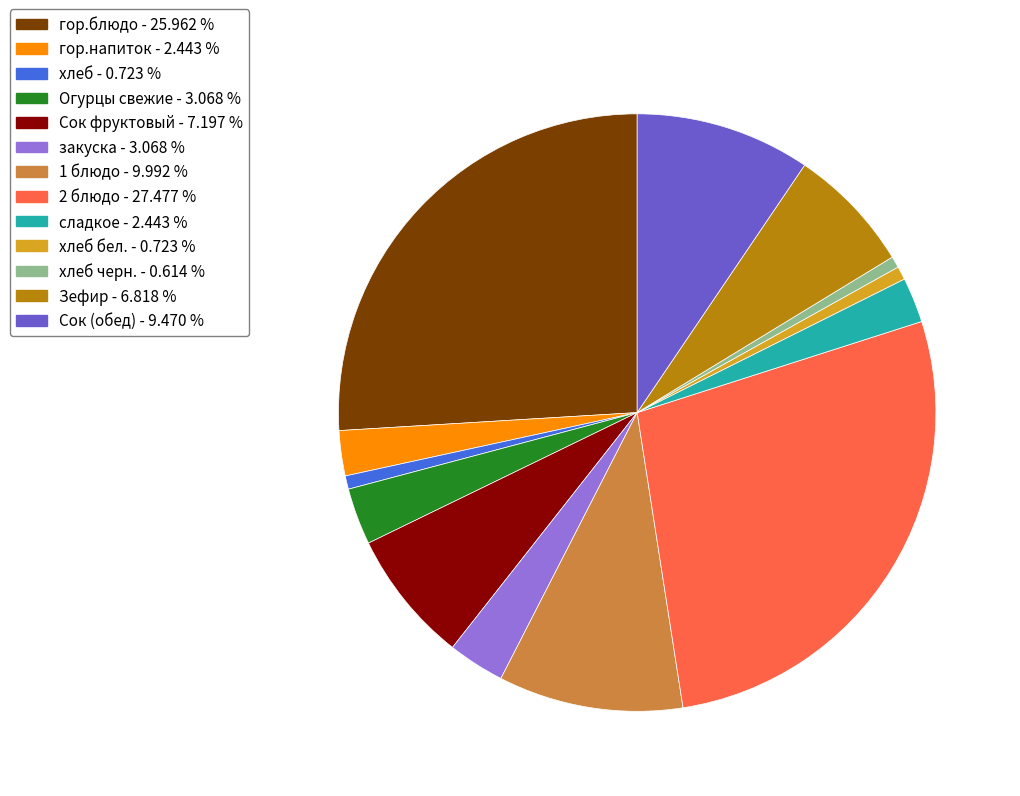

Approximately how many times larger is the value at 2 блюдо - 27.477 % compared to хлеб - 0.723 %?

38.0